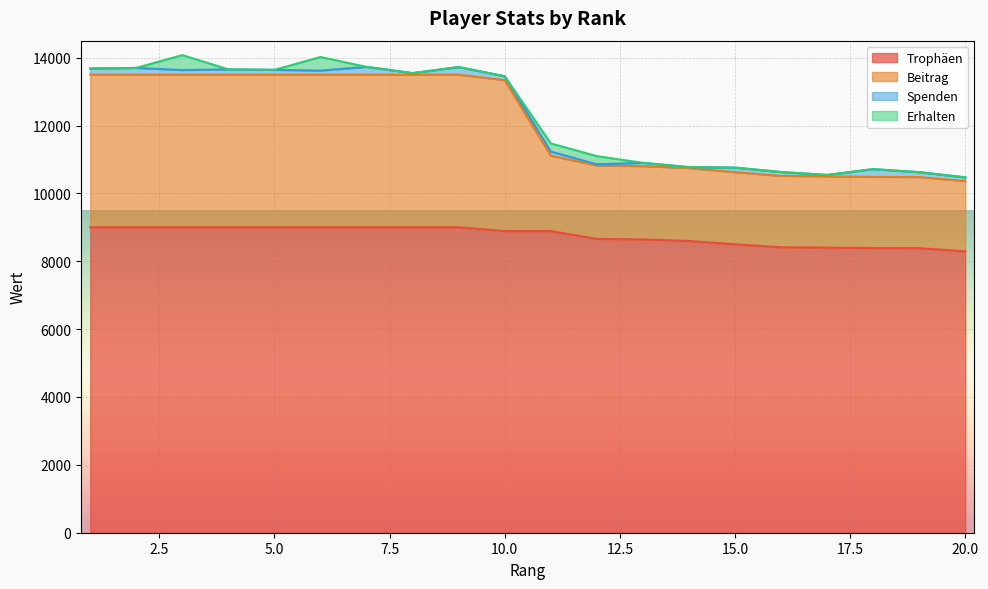

What are all the series names shown in the legend?

Trophäen, Beitrag, Spenden, Erhalten